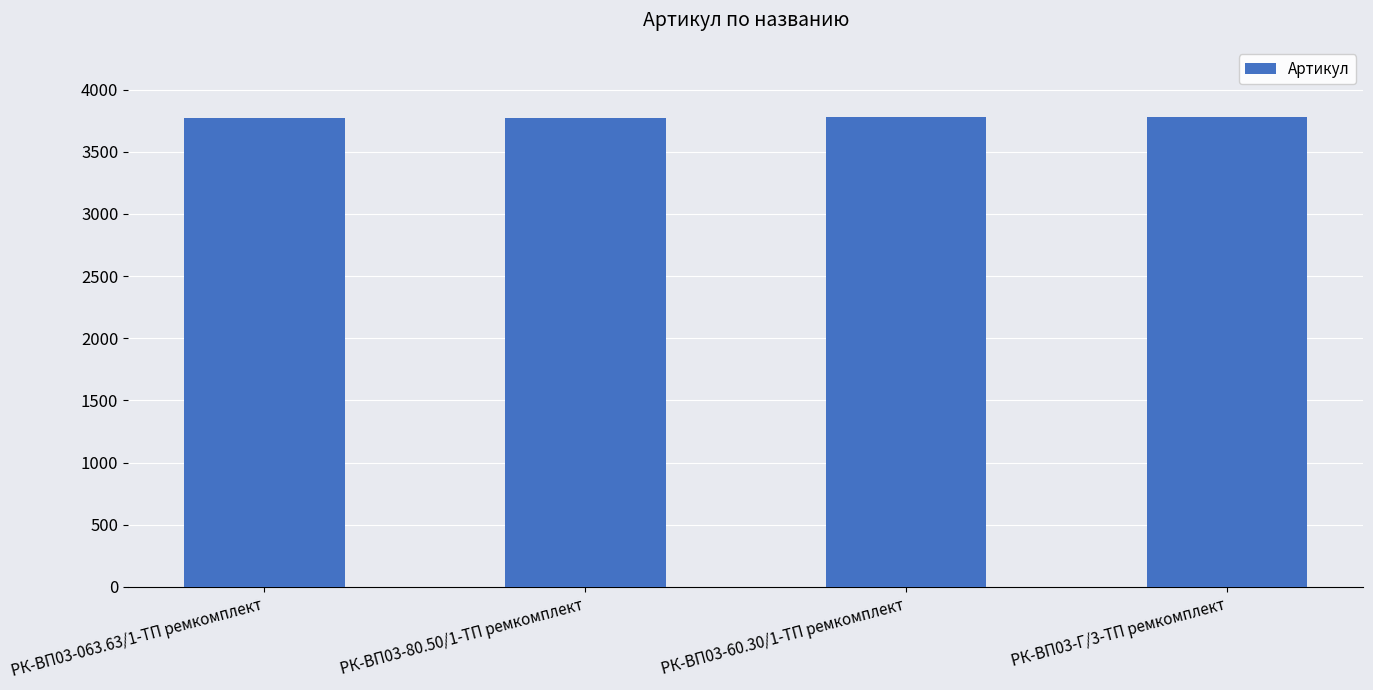

How many series are shown in this chart?

1